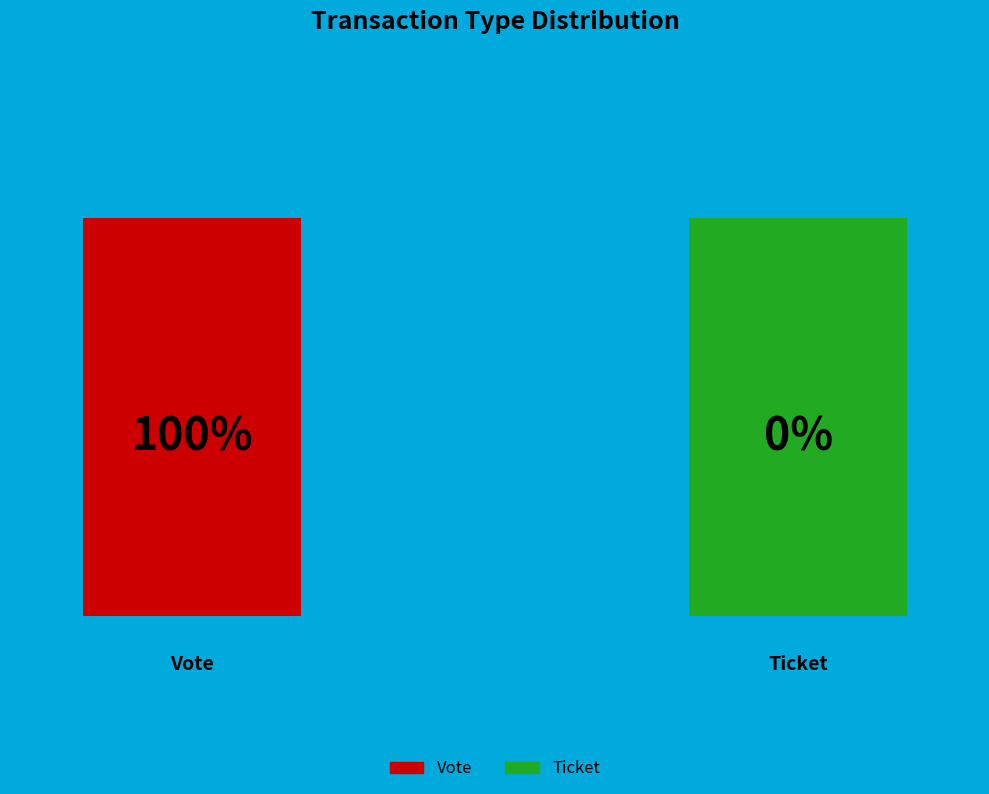

Between Ticket and Vote, which is larger?

Vote